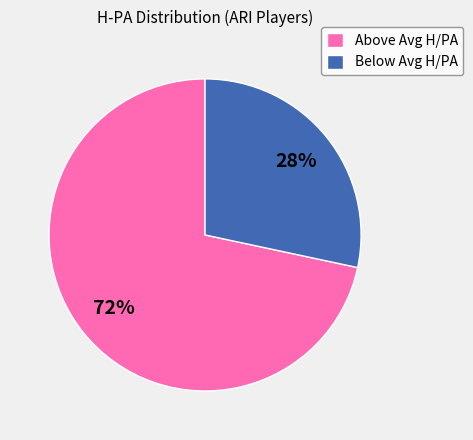

Is there a majority slice in this chart?

Yes